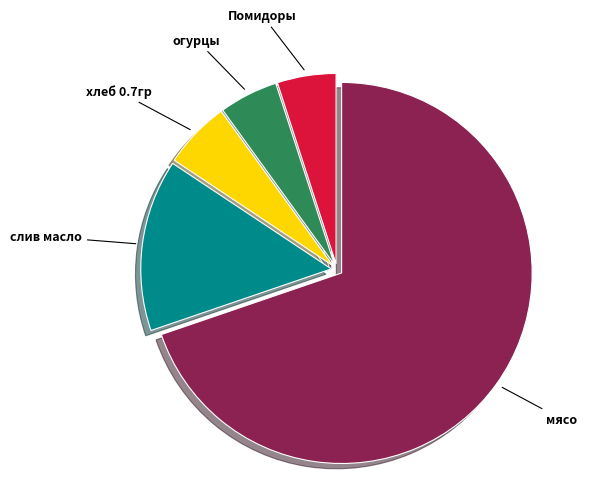

True or false: Помидоры accounts for 12% of the total.

False